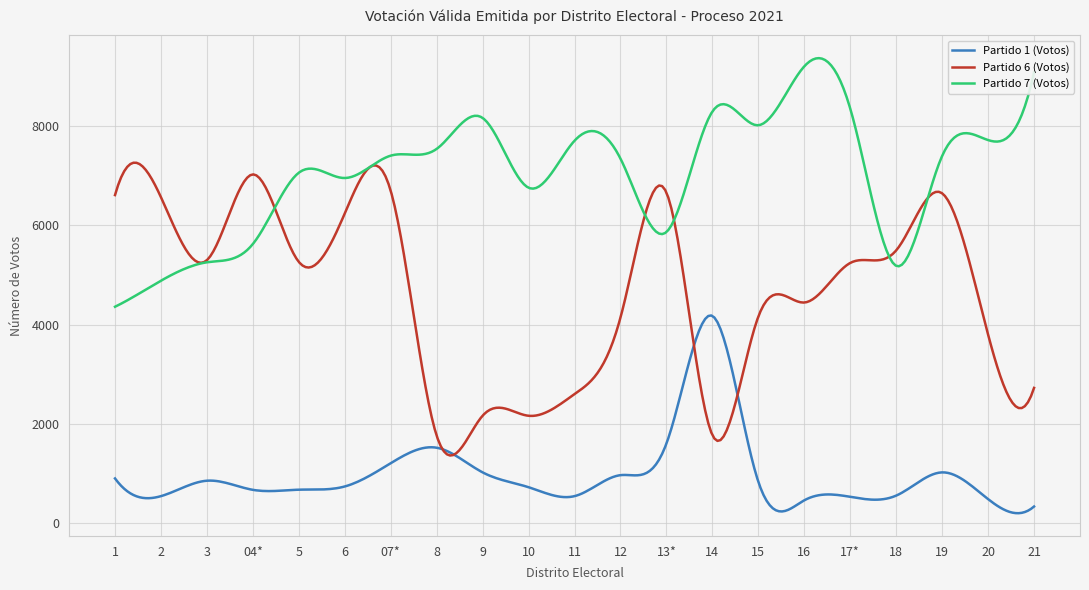

Rank the series by their maximum value, from lowest to highest.

Partido 1 (Votos), Partido 6 (Votos), Partido 7 (Votos)